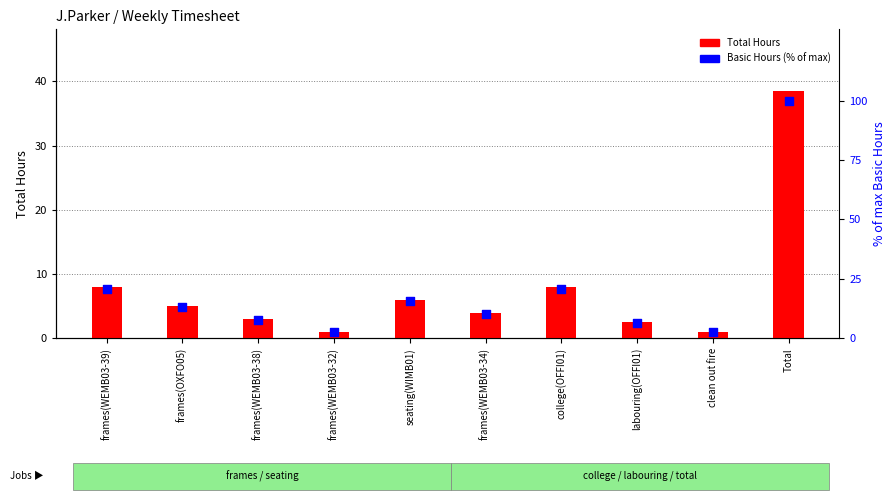

Is the value of Basic Hours (% of max) at frames(WEMB03-32) greater than the value of Total Hours at frames(WEMB03-32)?

Yes